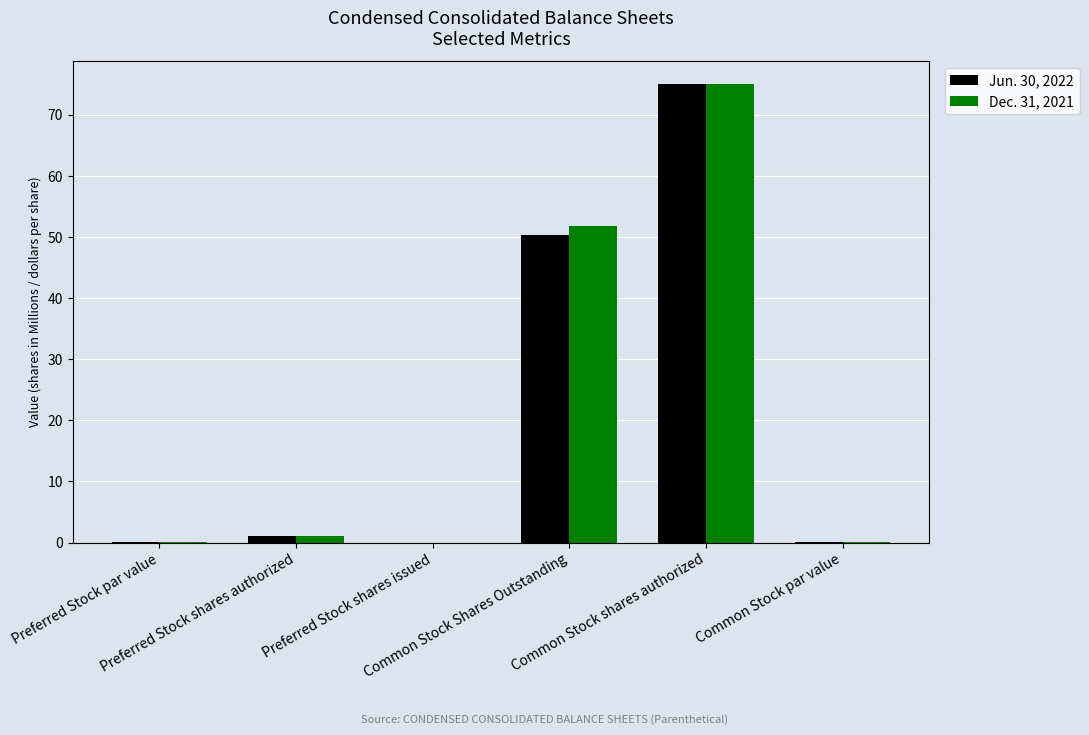

What are all the series names shown in the legend?

Jun. 30, 2022, Dec. 31, 2021